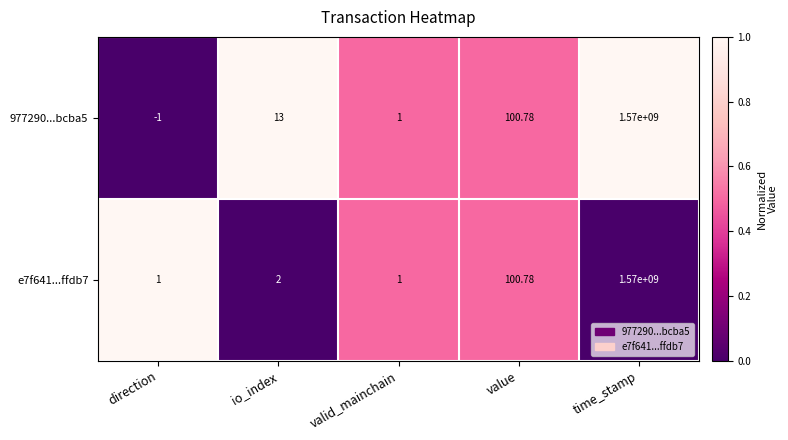

At which label does 977290...bcba5 reach its peak?

time_stamp